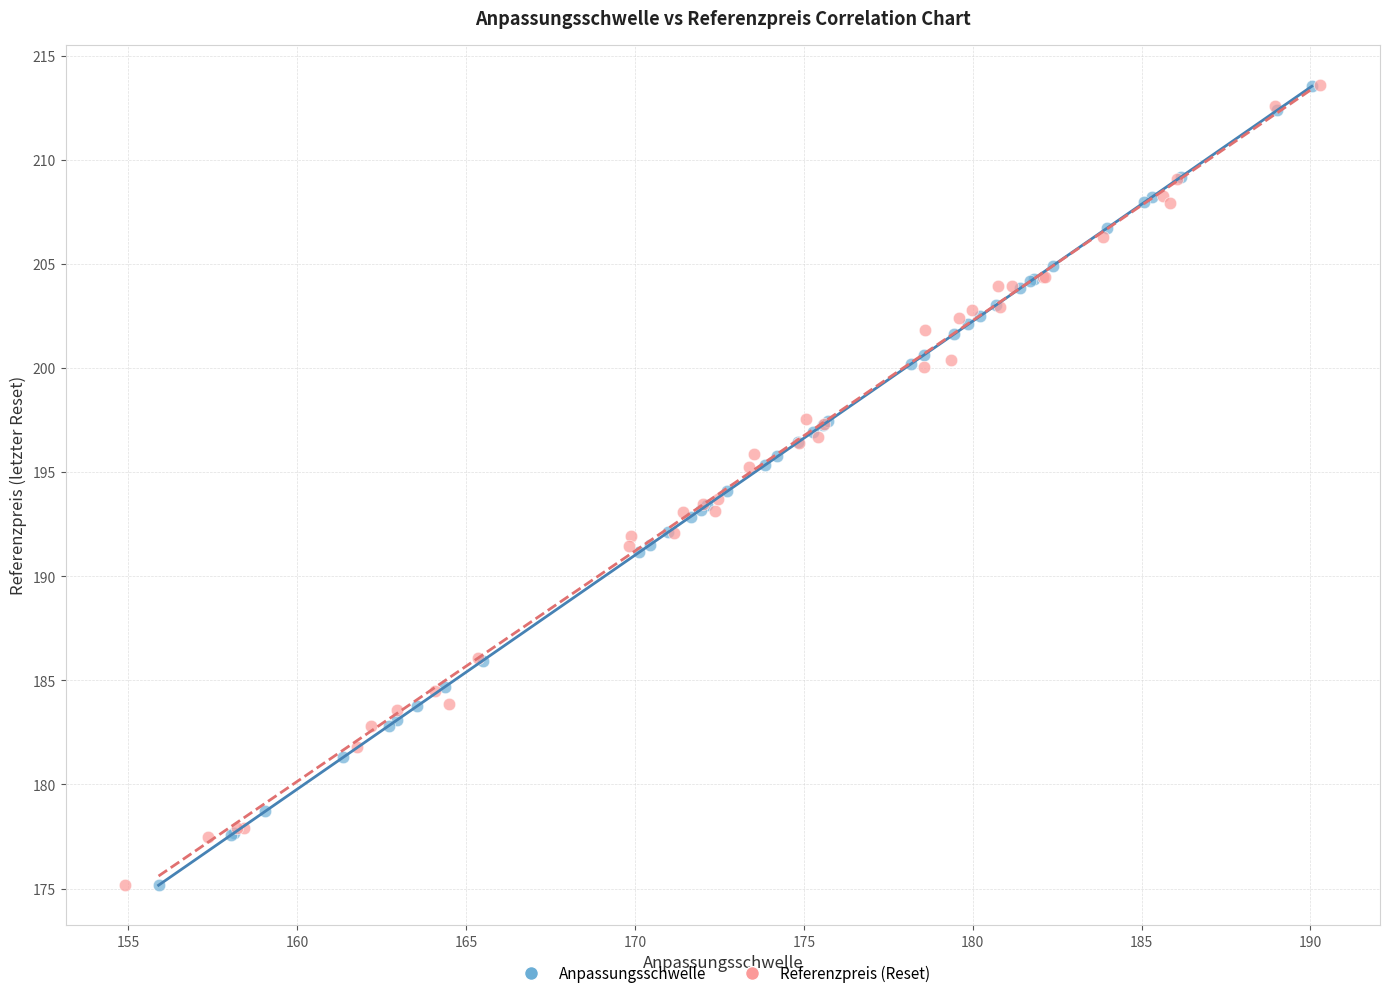

Which series has the largest Y range (max minus min)?

Referenzpreis (Reset)